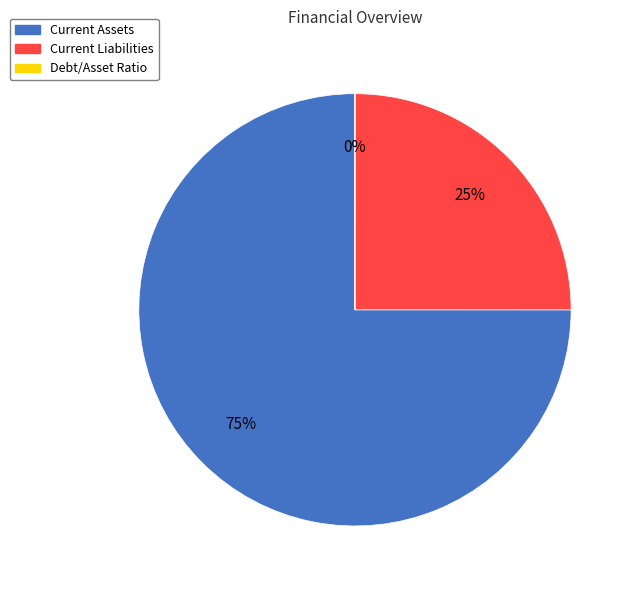

Is the sum of Current Liabilities and Current Assets greater than half?

Yes